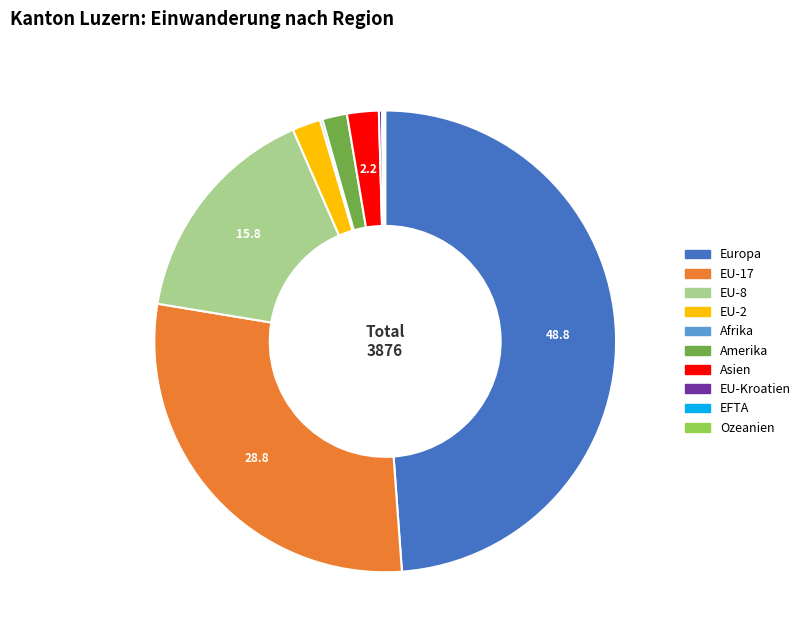

What is the largest slice in the pie chart?

Europa